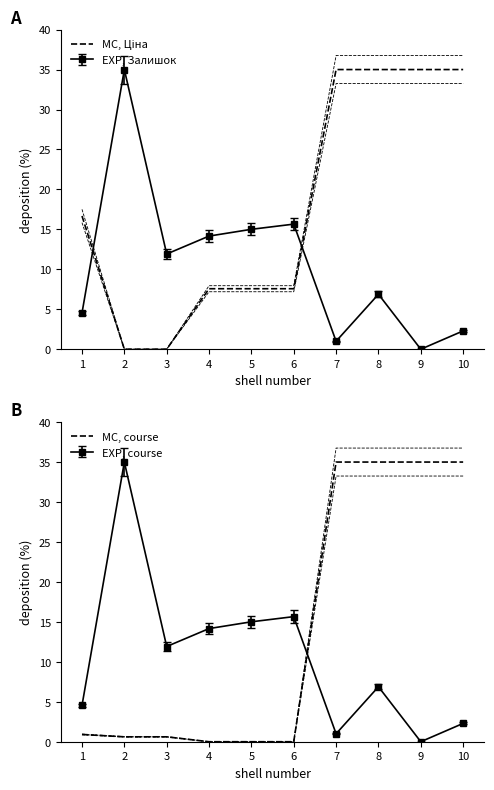

Which series has the largest range (max minus min)?

MC, Ціна